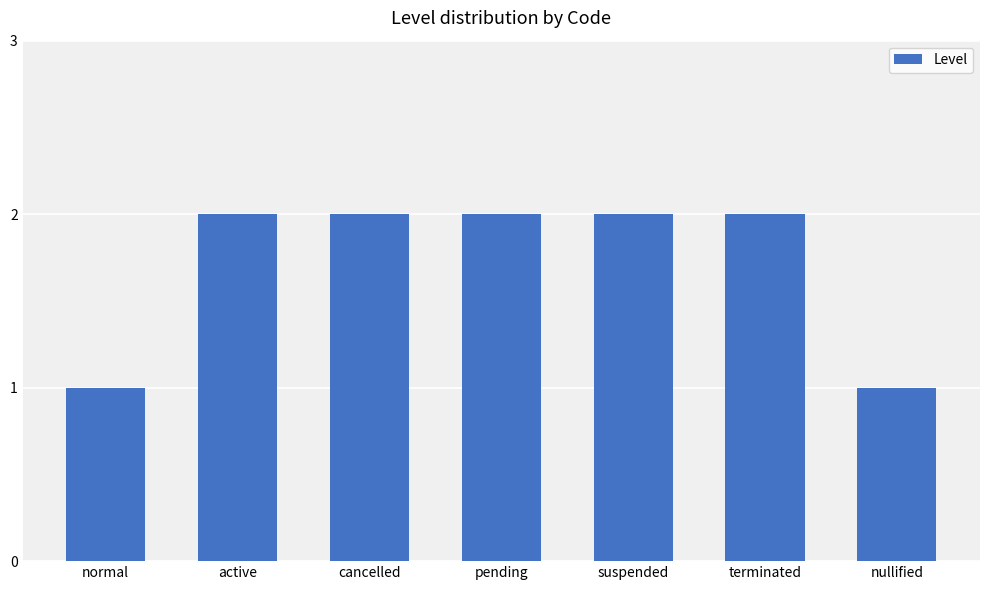

What is the ratio of the value at terminated to the value at active?

1.0